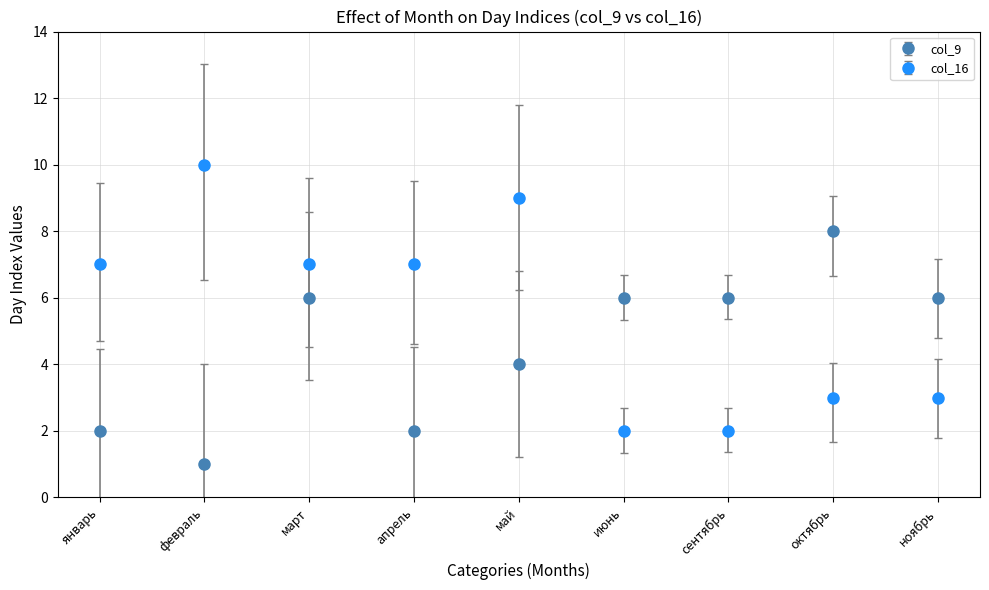

True or false: col_16 has a value of 17 at февраль.

False